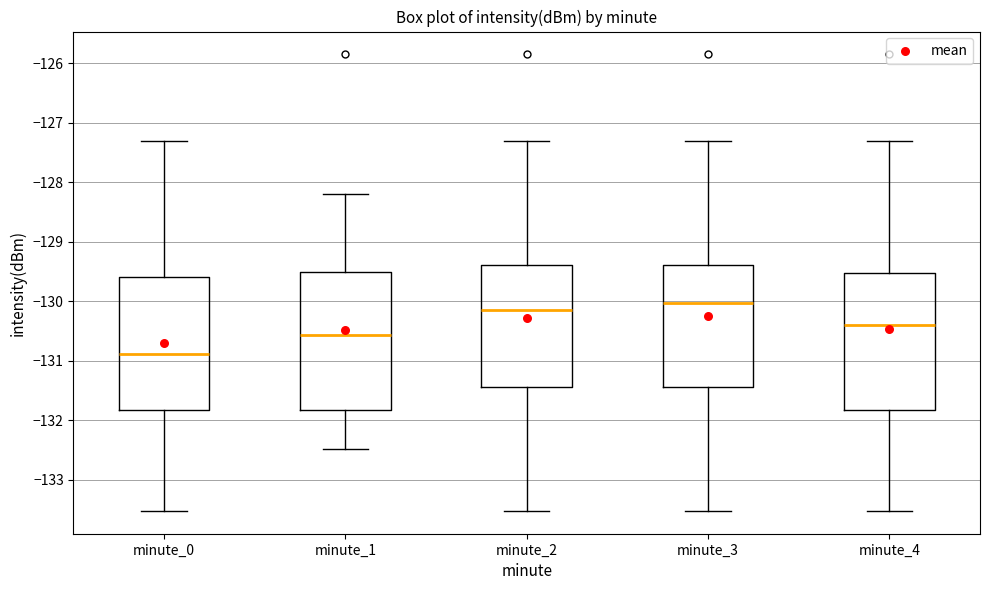

Reading left to right, read every box against the y-axis: the position of its median line, the range the box covers, and the ends of its whiskers. The values are not printed on the chart, so give them approximately, as read against the axis.

minute_0: median -130.9, box -131.8 to -129.6, whiskers -133.5 to -127.3
minute_1: median -130.6, box -131.8 to -129.5, whiskers -132.5 to -128.2
minute_2: median -130.2, box -131.4 to -129.4, whiskers -133.5 to -127.3
minute_3: median -130.0, box -131.4 to -129.4, whiskers -133.5 to -127.3
minute_4: median -130.4, box -131.8 to -129.5, whiskers -133.5 to -127.3